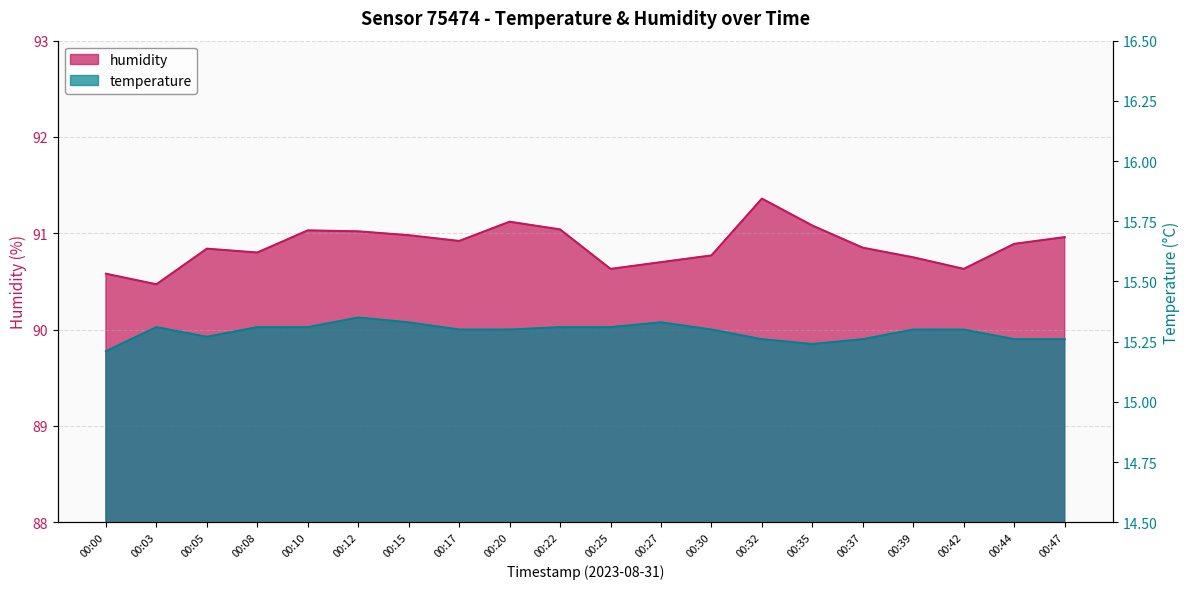

Reading left to right, what are all the values shown in this chart?

humidity: 00:00=90.6	00:03=90.5	00:05=90.8	00:08=90.8	00:10=91.0	00:12=91.0	00:15=91.0	00:17=90.9	00:20=91.1	00:22=91.0	00:25=90.6	00:27=90.7	00:30=90.8	00:32=91.4	00:35=91.1	00:37=90.8	00:39=90.8	00:42=90.6	00:44=90.9	00:47=91.0
temperature: 00:00=15.2	00:03=15.3	00:05=15.3	00:08=15.3	00:10=15.3	00:12=15.3	00:15=15.3	00:17=15.3	00:20=15.3	00:22=15.3	00:25=15.3	00:27=15.3	00:30=15.3	00:32=15.3	00:35=15.2	00:37=15.3	00:39=15.3	00:42=15.3	00:44=15.3	00:47=15.3